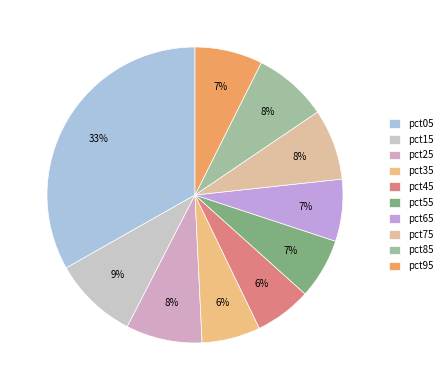

Does pct45 account for over 50% of the chart?

No